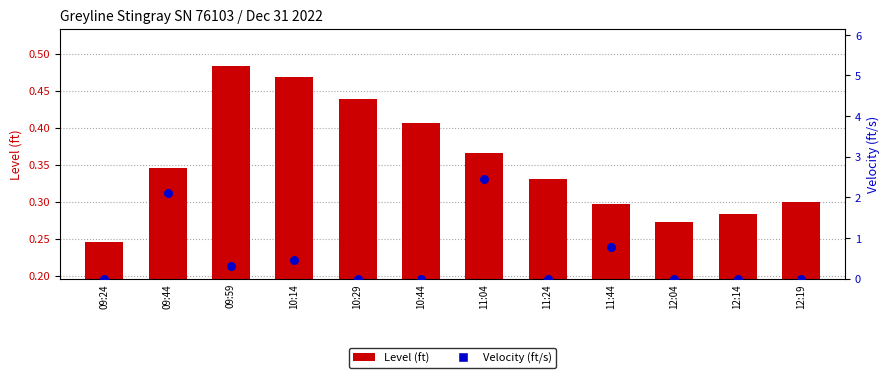

What are all the series names shown in the legend?

Level (ft), Velocity (ft/s)